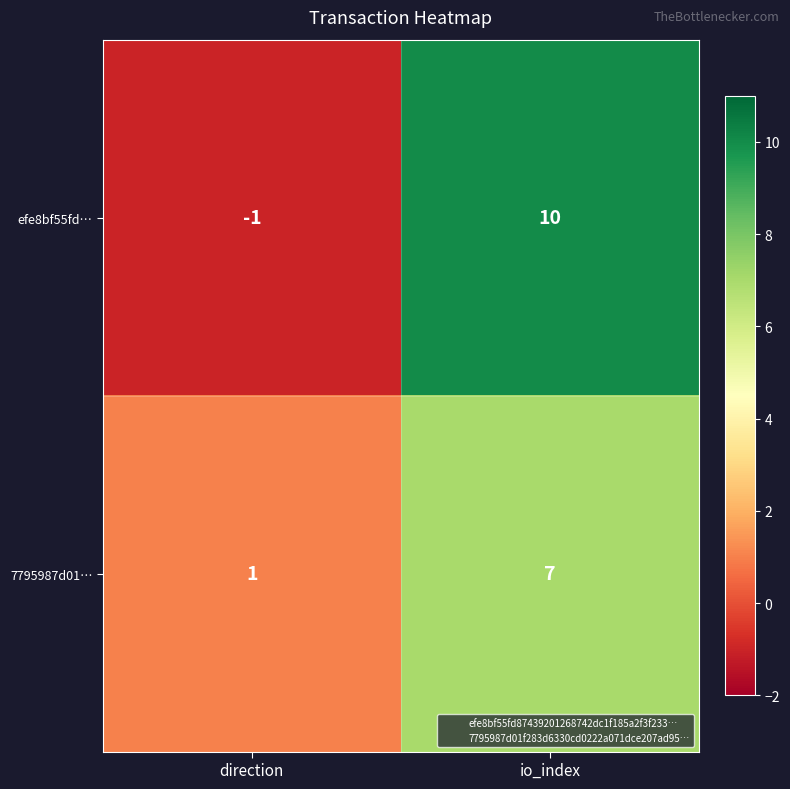

What is the maximum value for efe8bf55fd…?

10